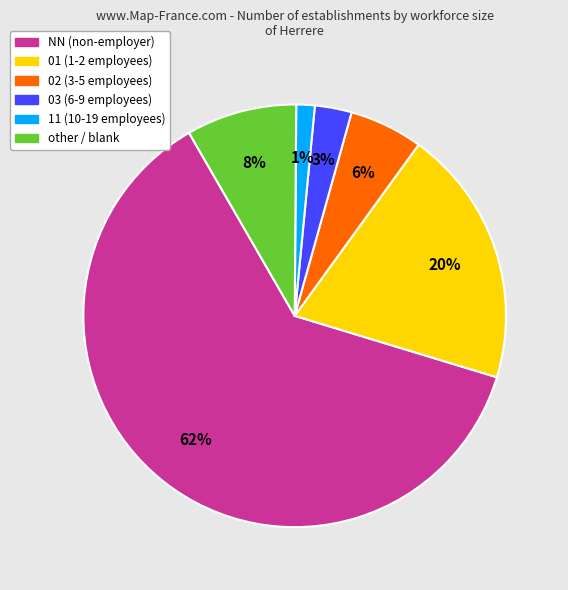

To the nearest percent, what percentage of the pie is 02?

6%